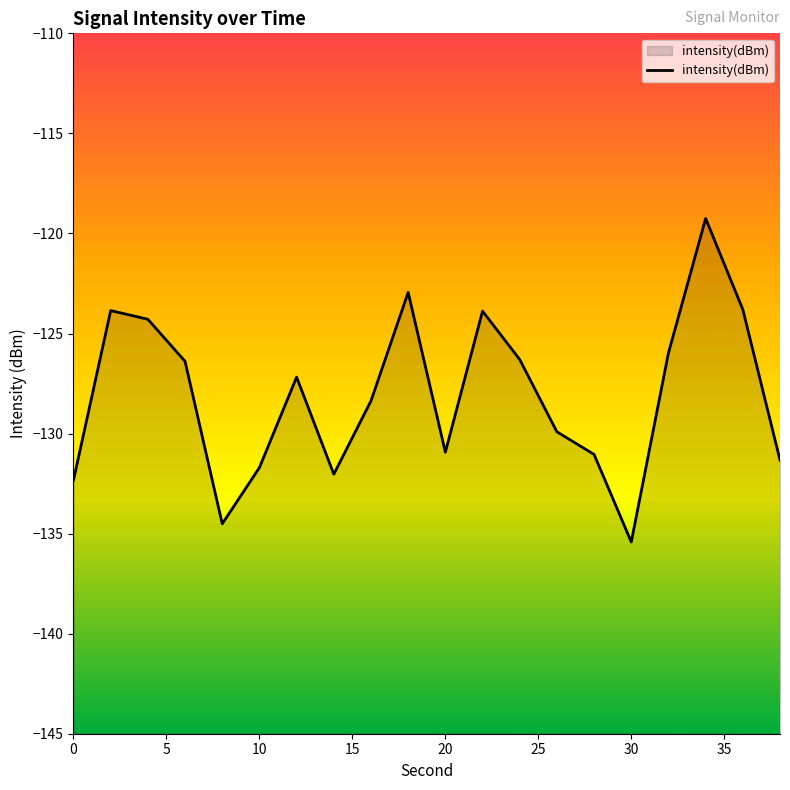

The chart shows a value of -135.4 at 30. True or false?

True